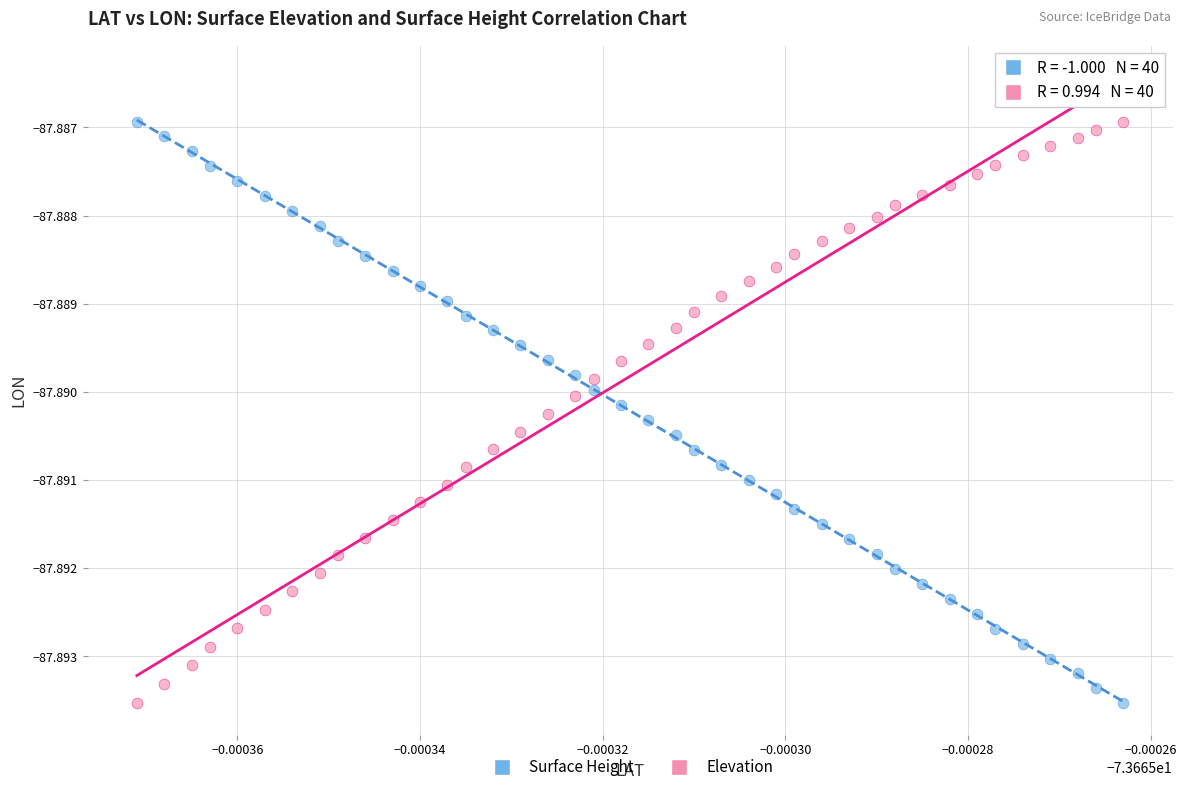

What are all the series names shown in the legend?

Surface Height, Elevation